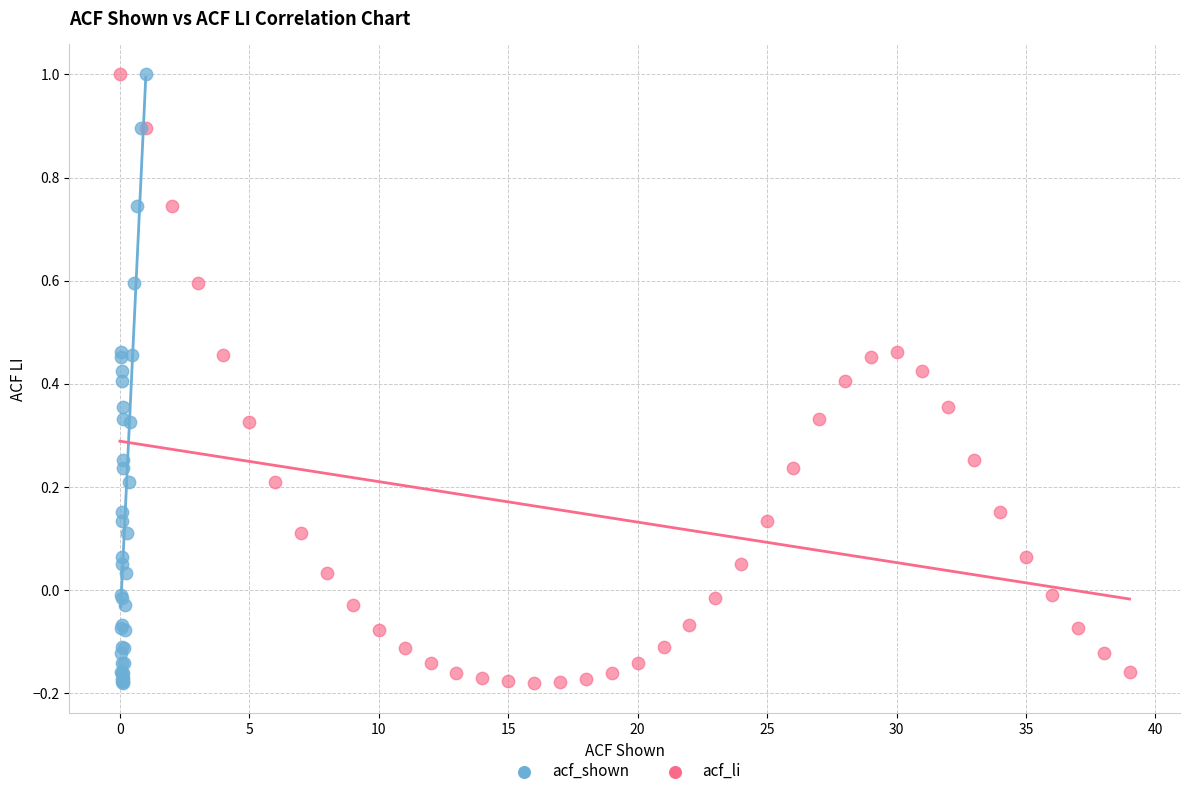

What are all the series names shown in the legend?

acf_shown, acf_li